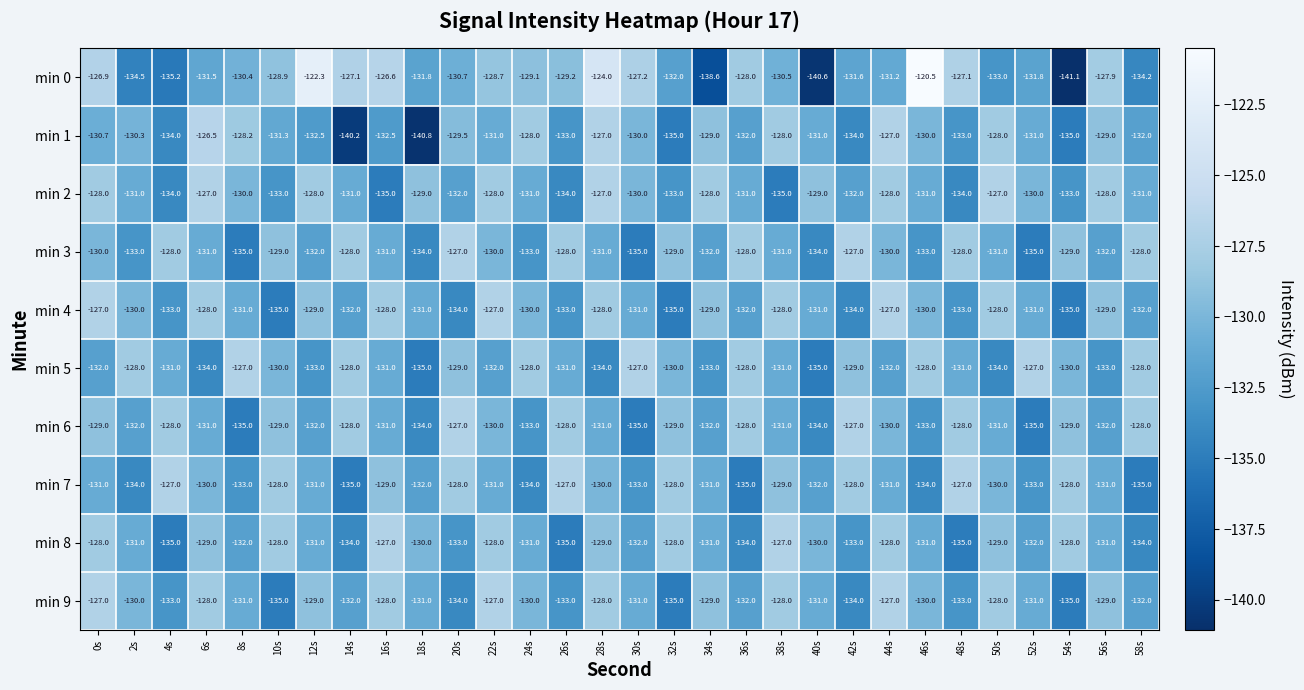

True or false: min 9 has a value of -128.0 at 6s.

True